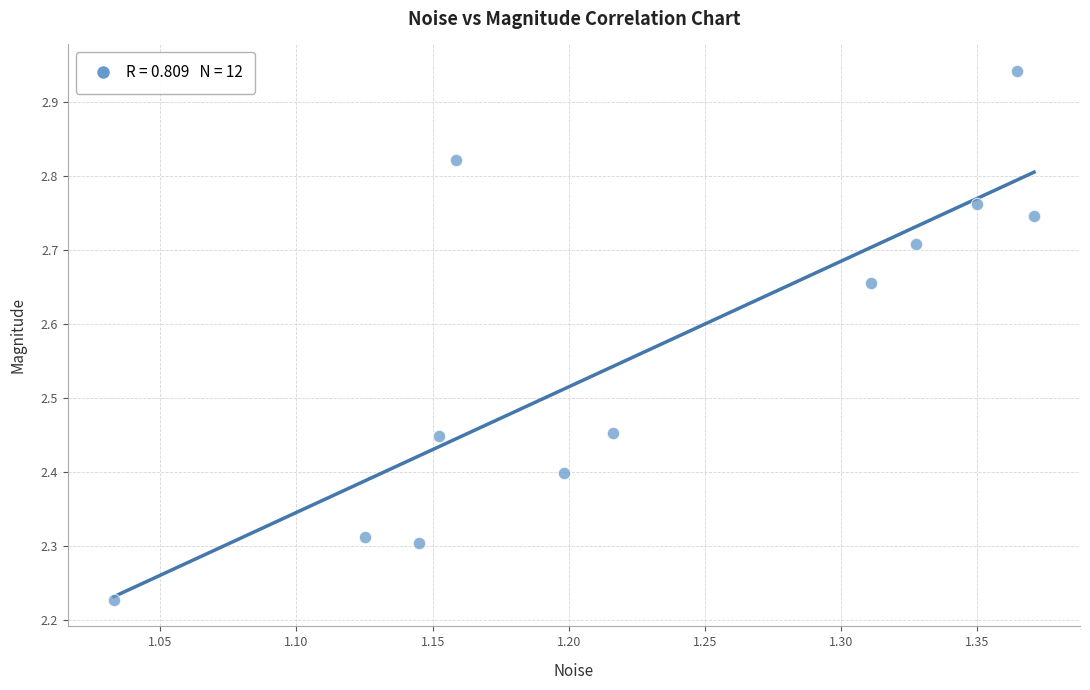

What is the average Y value?

2.6